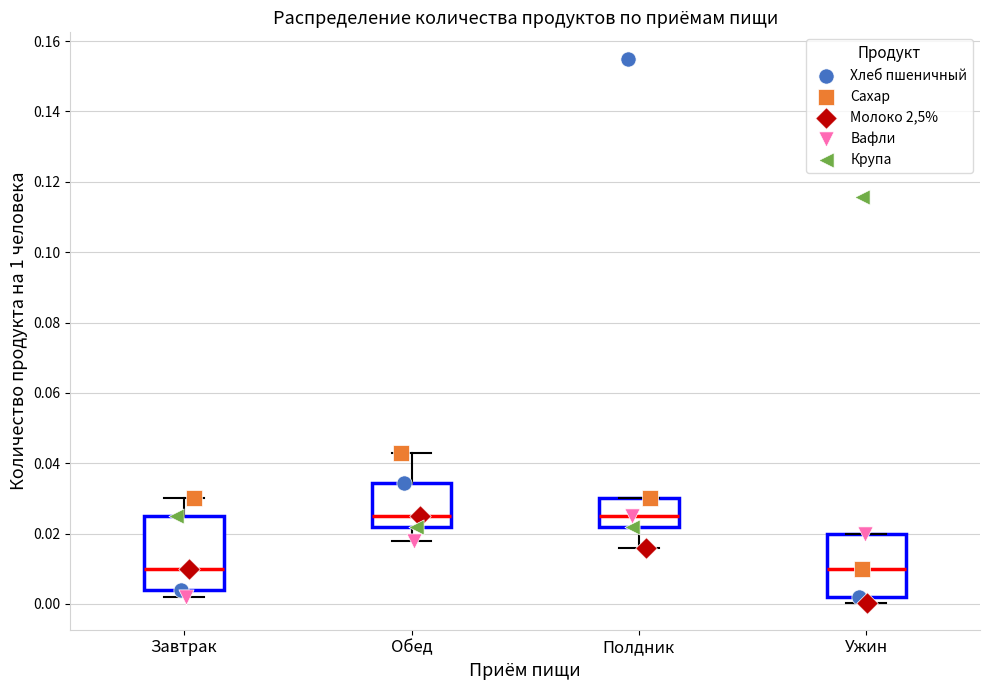

Which box is the tallest, from its lower edge to its upper edge?

Завтрак